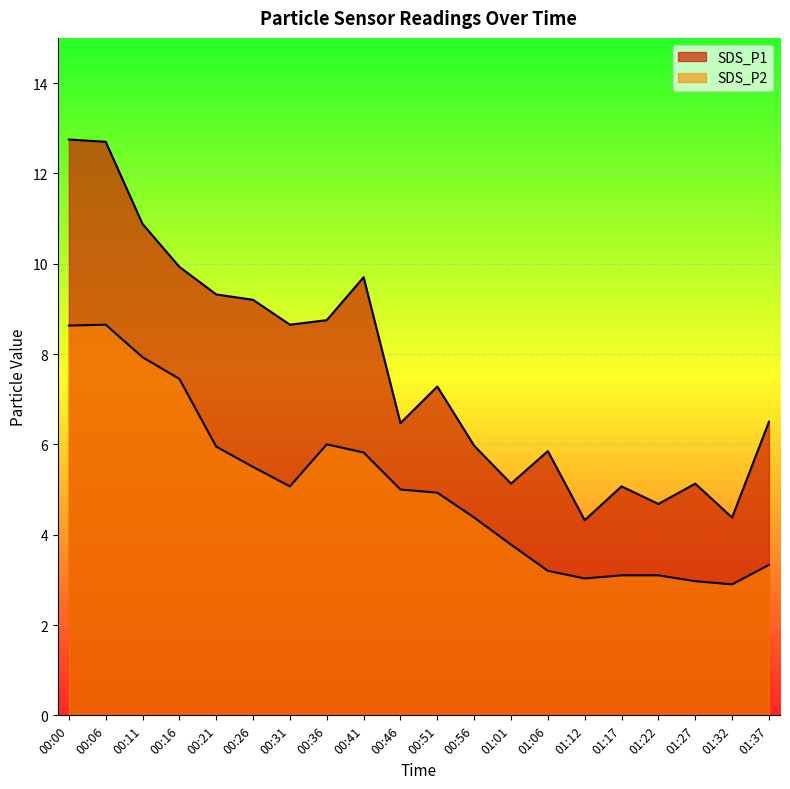

Reading left to right, list all the values displayed in this chart.

SDS_P1: 12.8	12.7	10.9	9.9	9.3	9.2	8.7	8.8	9.7	6.5	7.3	6.0	5.1	5.8	4.3	5.1	4.7	5.1	4.4	6.5
SDS_P2: 8.6	8.7	7.9	7.5	6.0	5.5	5.1	6.0	5.8	5.0	4.9	4.4	3.8	3.2	3.0	3.1	3.1	3.0	2.9	3.3